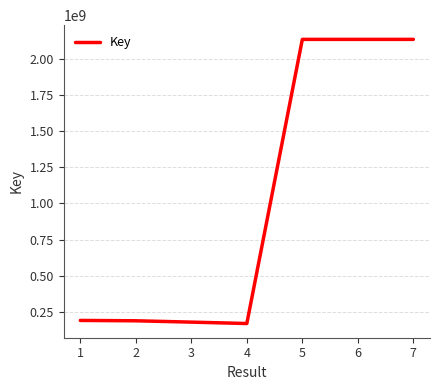

Does the chart display data point markers on the line(s)?

No